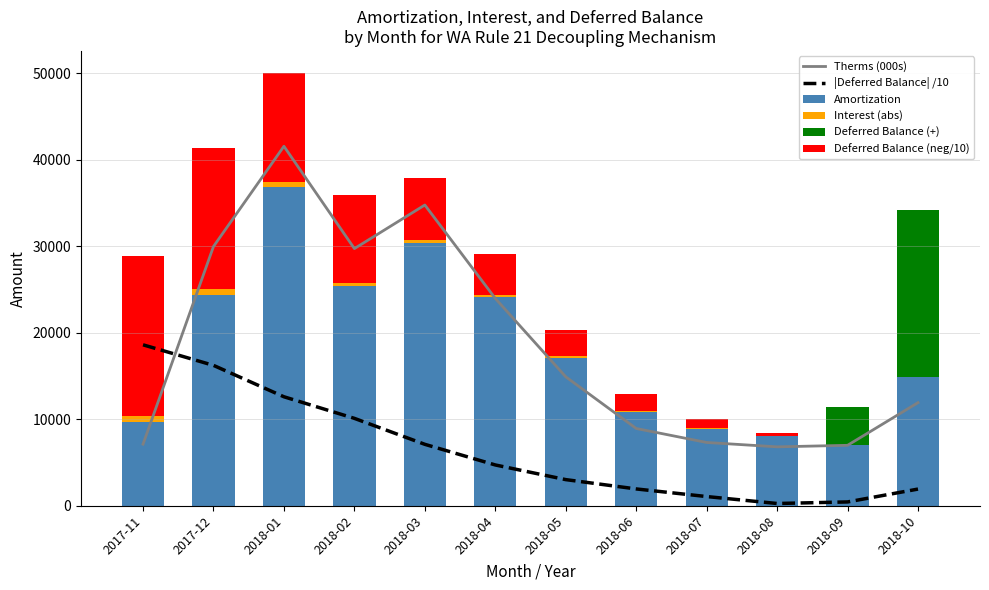

What are all the series names shown in the legend?

Therms (000s), |Deferred Balance| /10, Amortization, Interest (abs), Deferred Balance (+), Deferred Balance (neg/10)